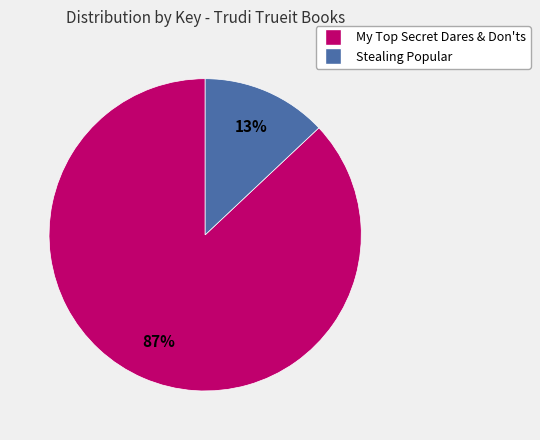

To the nearest percent, what is the difference between the largest and smallest slice percentages?

74%